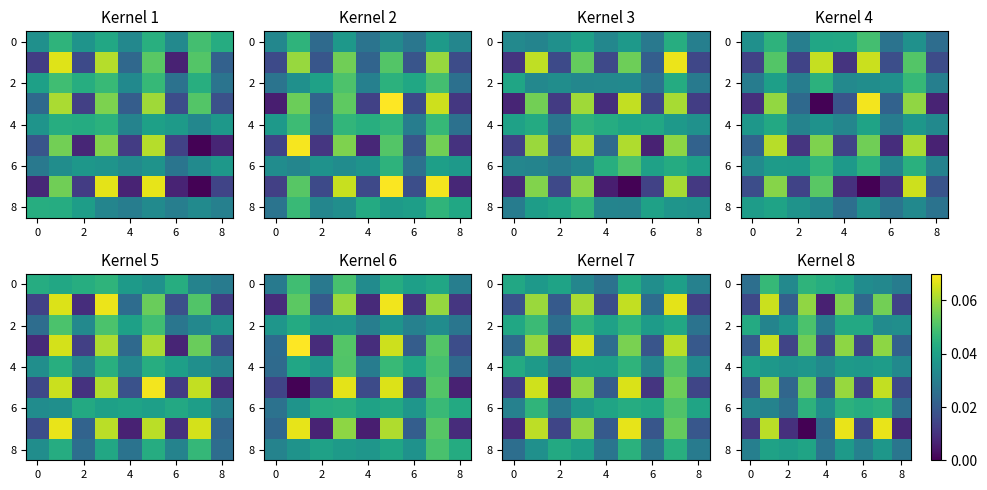

How many data points does each series have?

9